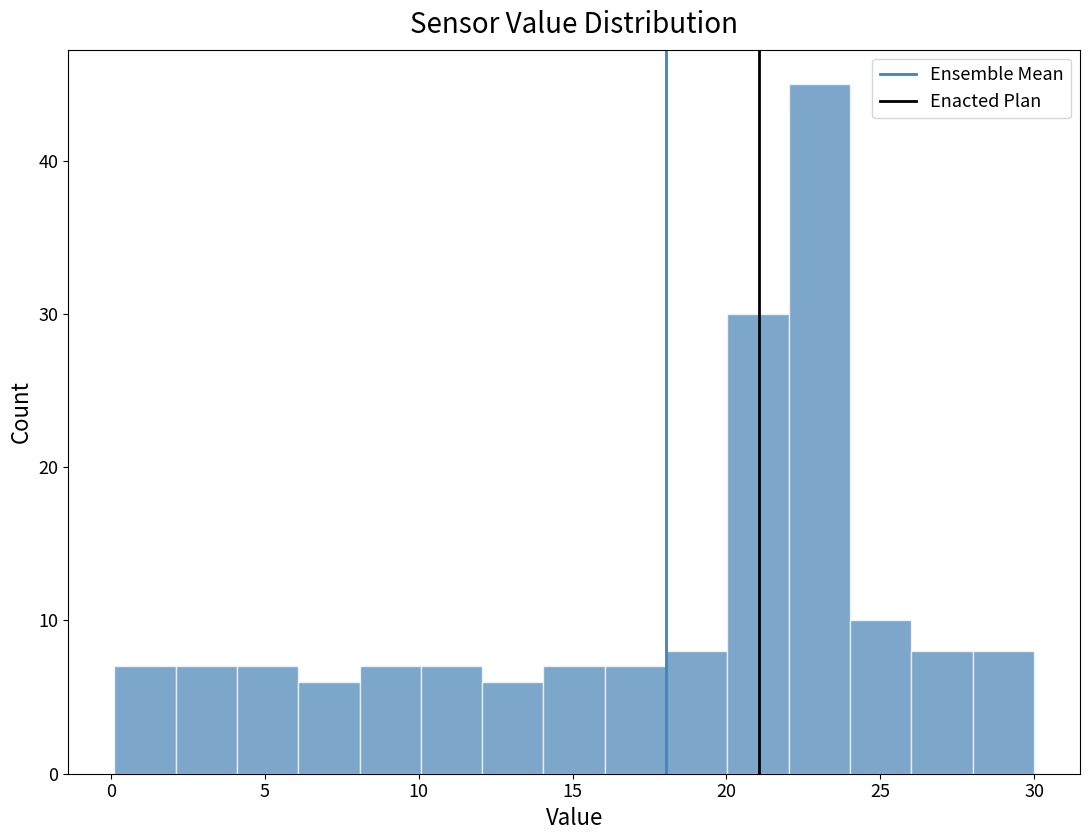

Read against the x-axis, roughly where is the centre of the tallest bar?

23.0